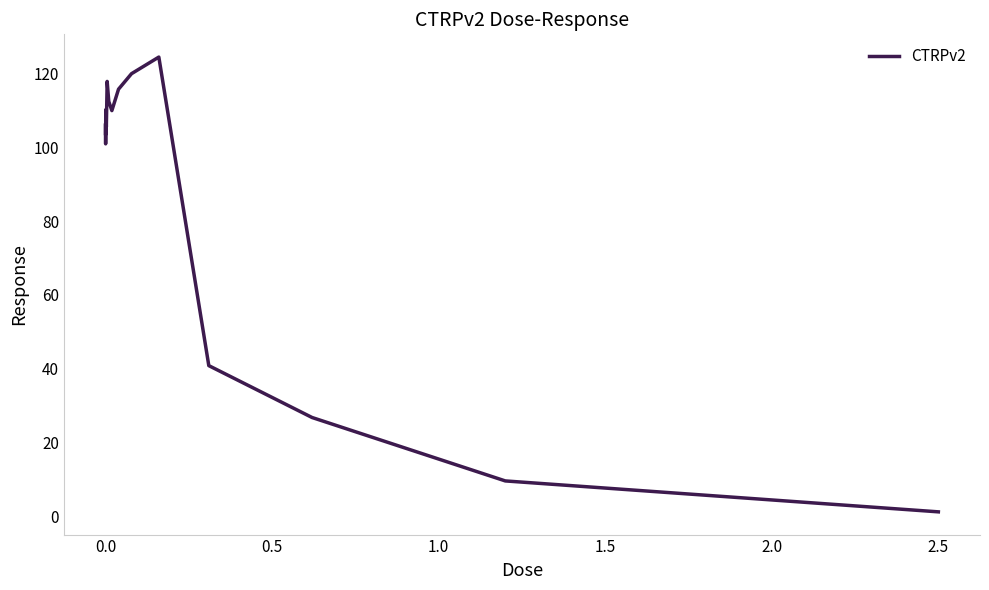

What is the greatest value displayed?

124.4